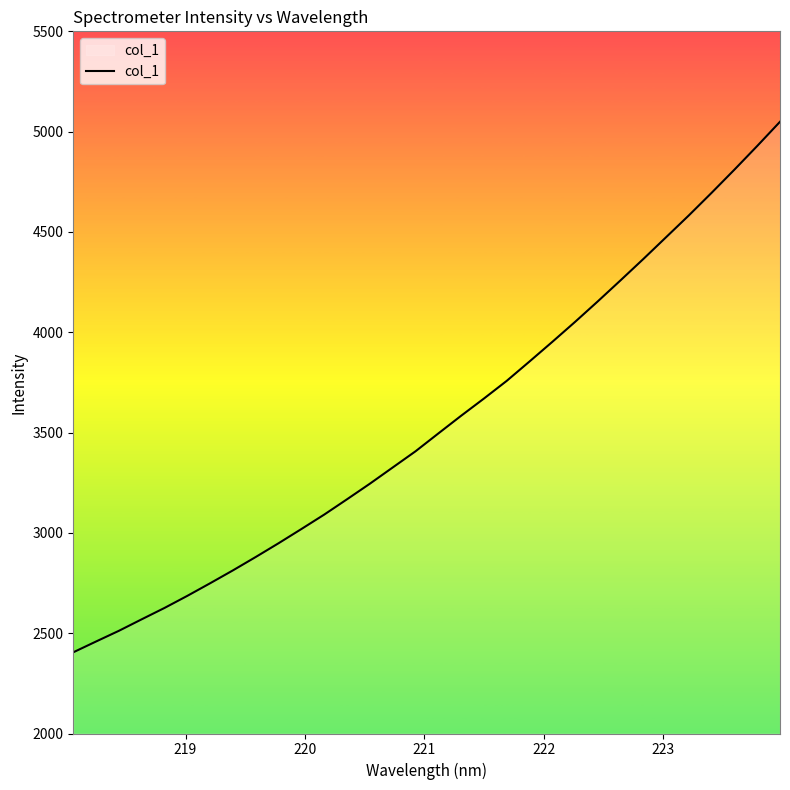

What is the maximum value shown in the chart?

5049.2